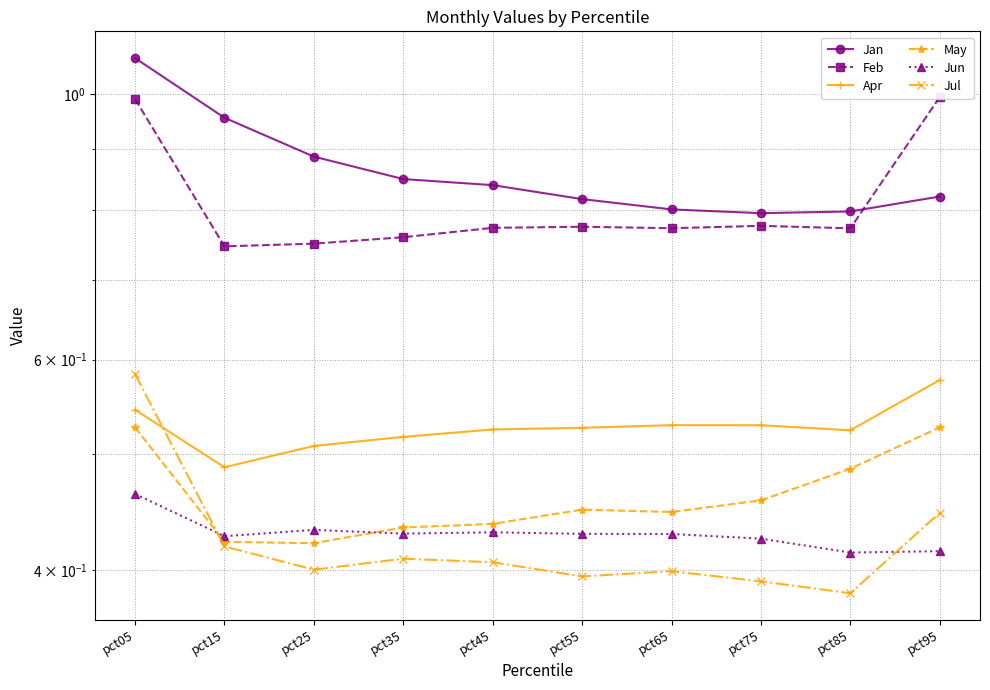

True or false: Jan and May cross at least once.

False